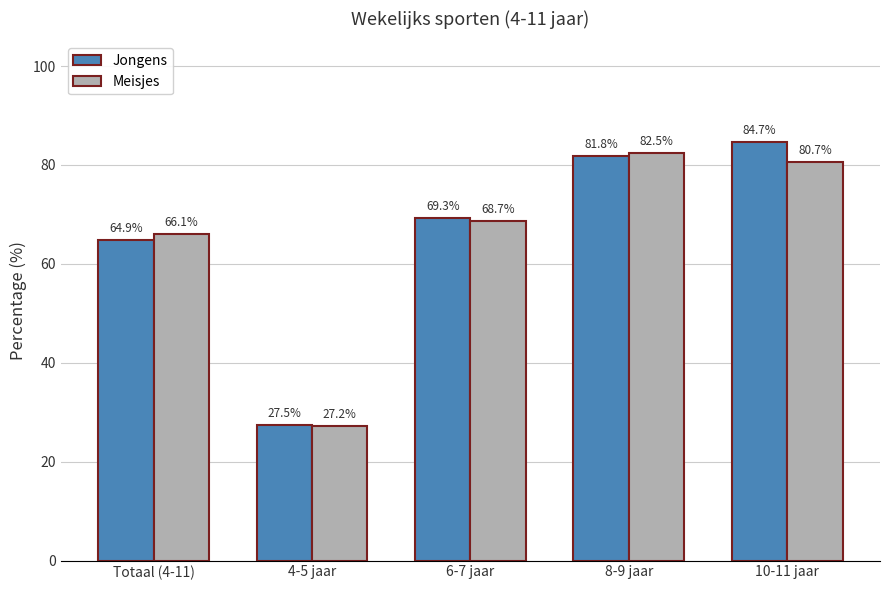

What are all the series names shown in the legend?

Jongens, Meisjes